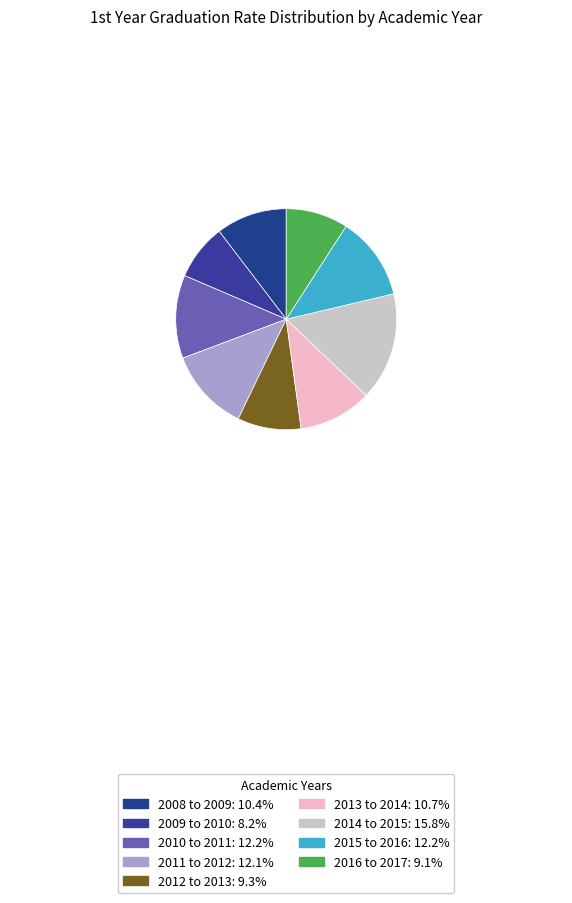

Which has a higher value, 2014 to 2015 or 2009 to 2010?

2014 to 2015